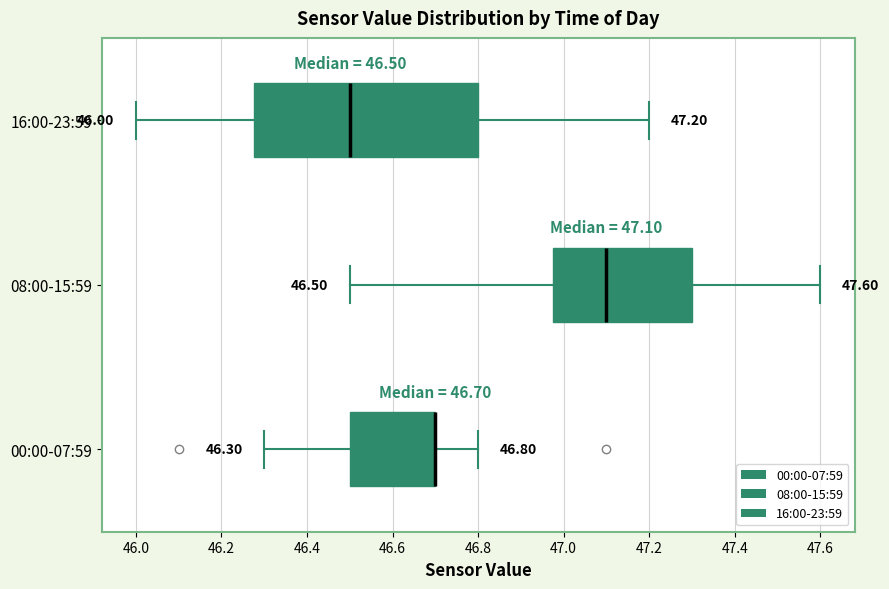

Comparing the boxes themselves (not the whiskers), which one is the widest?

16:00-23:59